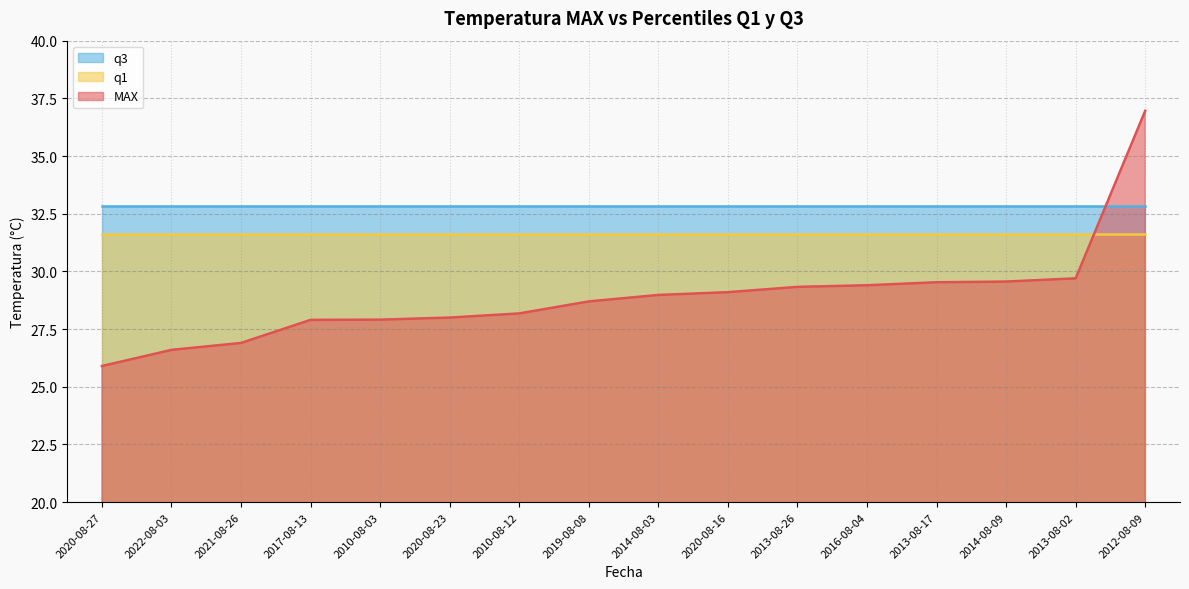

At how many categories does at least one series exceed 31?

16